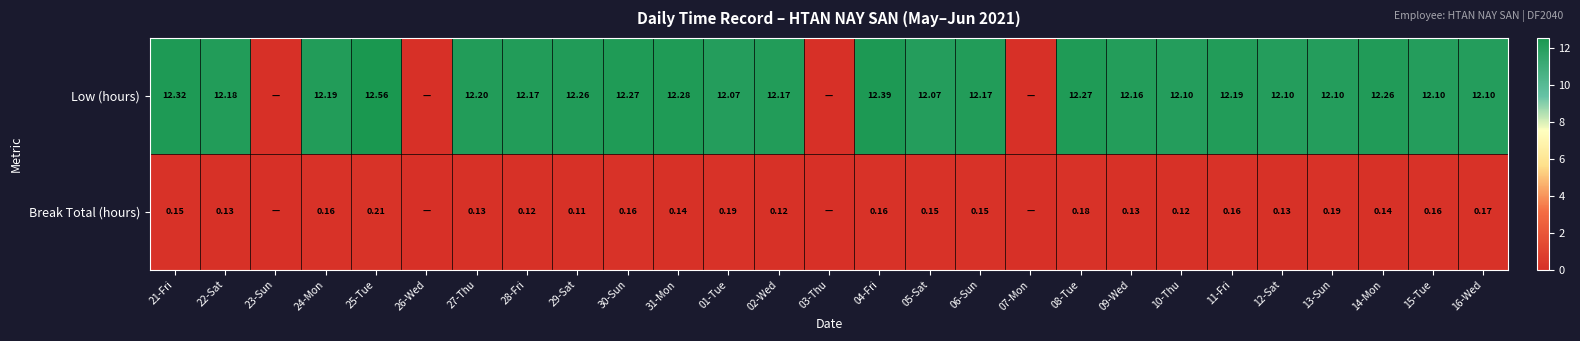

Is the value of Low (hours) at 09-Wed greater than the value of Break Total (hours) at 09-Wed?

Yes